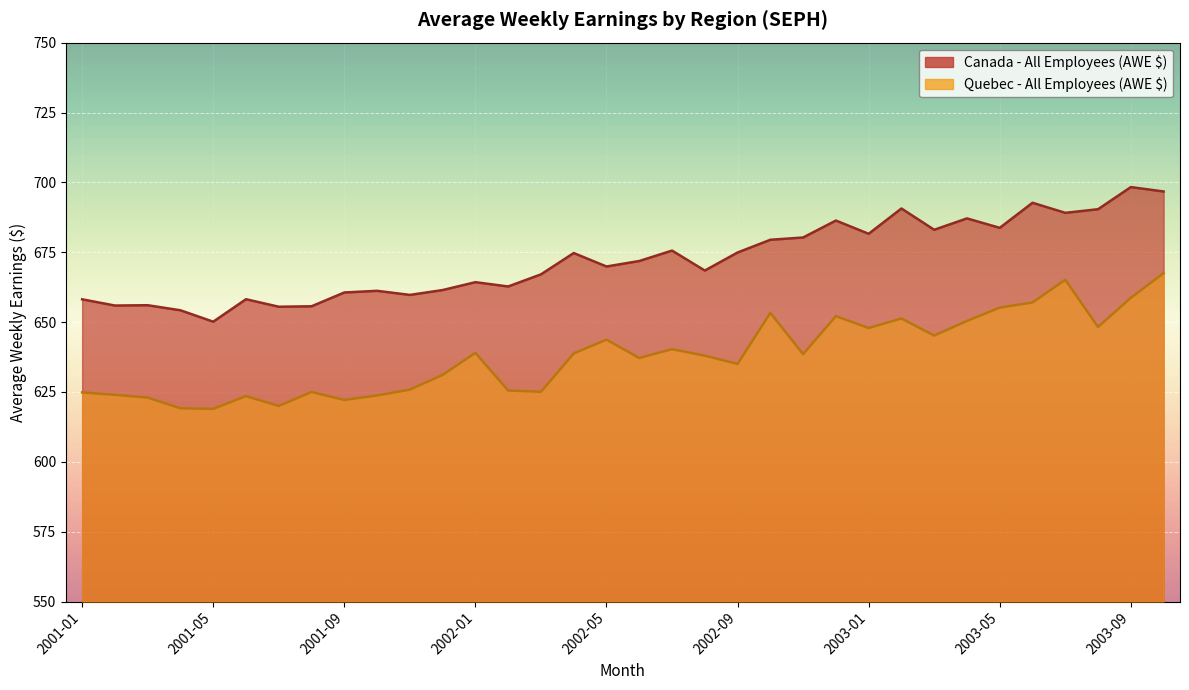

What are all the series names shown in the legend?

Canada - All Employees (AWE $), Quebec - All Employees (AWE $)